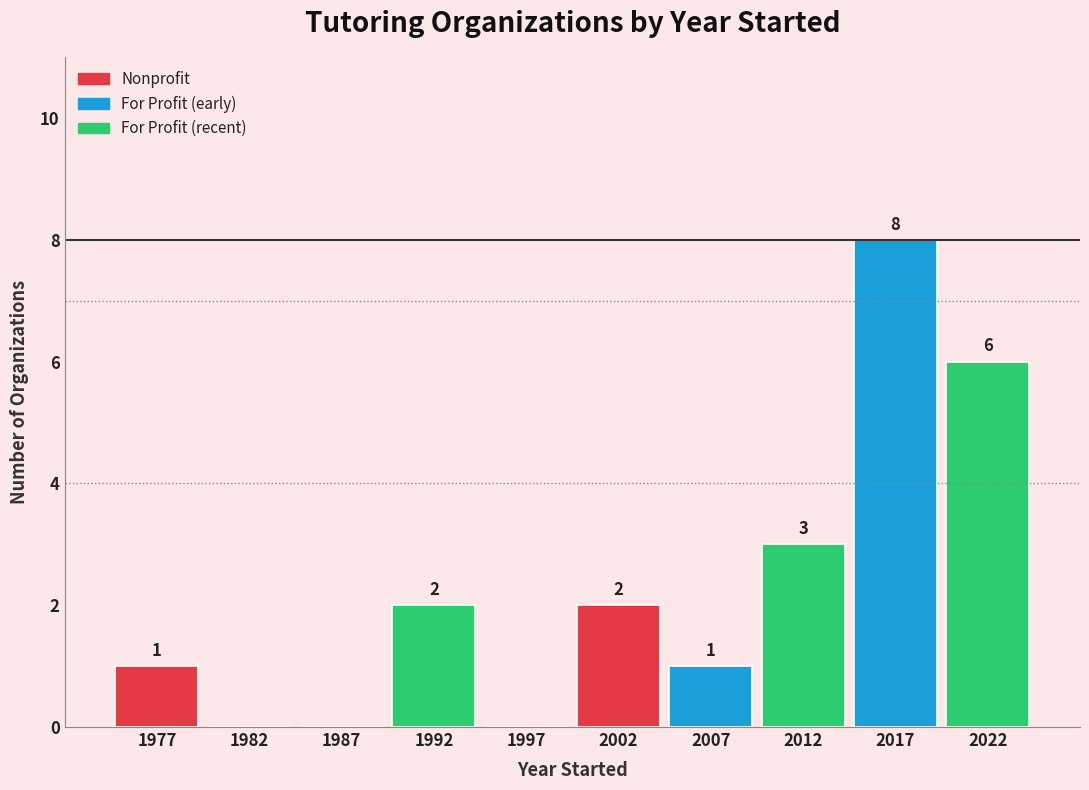

Reading left to right, list all the values displayed in this chart.

1977=1	1982=0	1987=0	1992=2	1997=0	2002=2	2007=1	2012=3	2017=8	2022=6